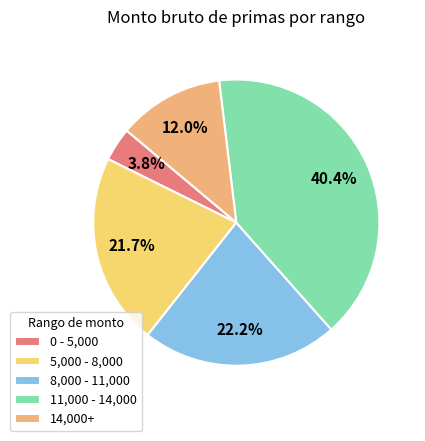

Does any single category account for the majority?

No